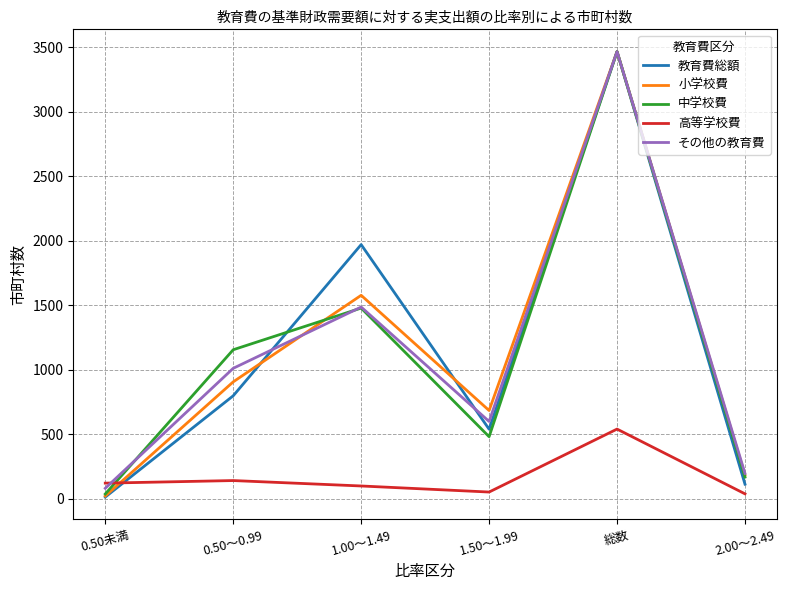

True or false: 中学校費 and 小学校費 intersect in this chart.

True